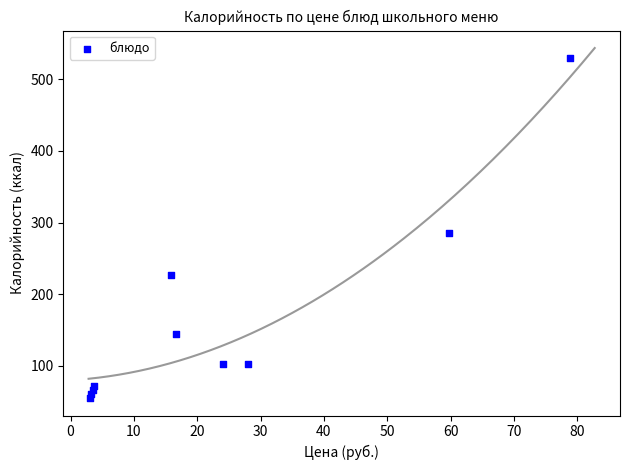

What Y value in the scatter plot is closest to 292?

285